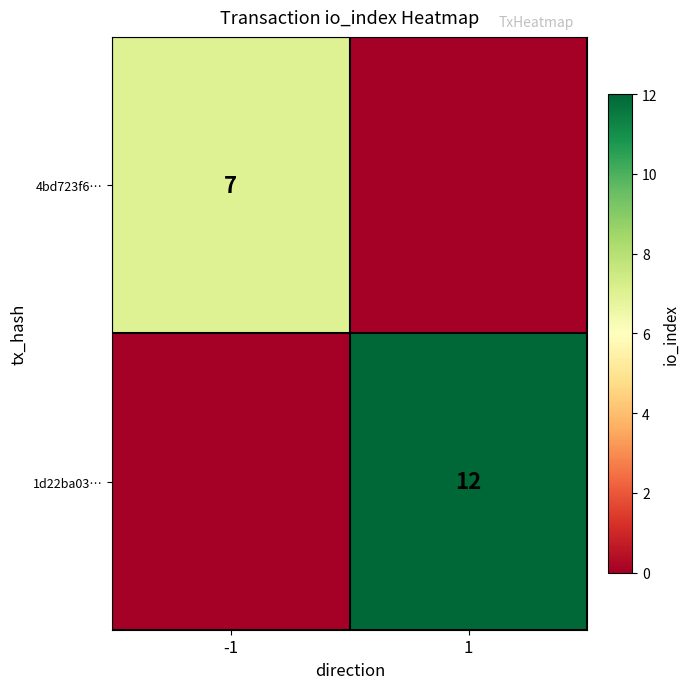

The value of 1d22ba03… at 1 is 19. True or false?

False